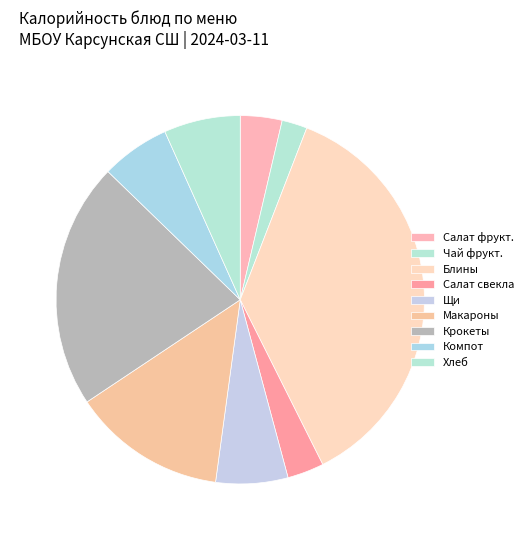

How many slices are in this pie chart?

9